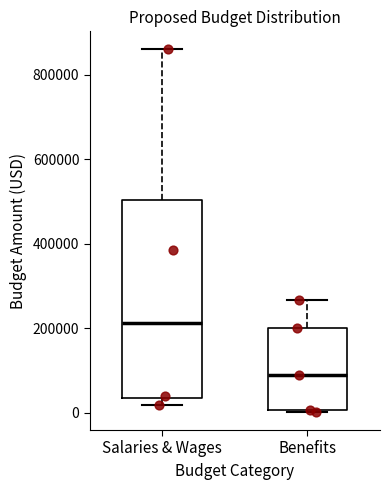

Reading left to right, read every box against the y-axis: the position of its median line, the range the box covers, and the ends of its whiskers. The values are not printed on the chart, so give them approximately, as read against the axis.

Salaries & Wages: median 220000, box 40000 to 500000, whiskers 20000 to 860000
Benefits: median 100000, box 0 to 200000, whiskers 0 to 260000